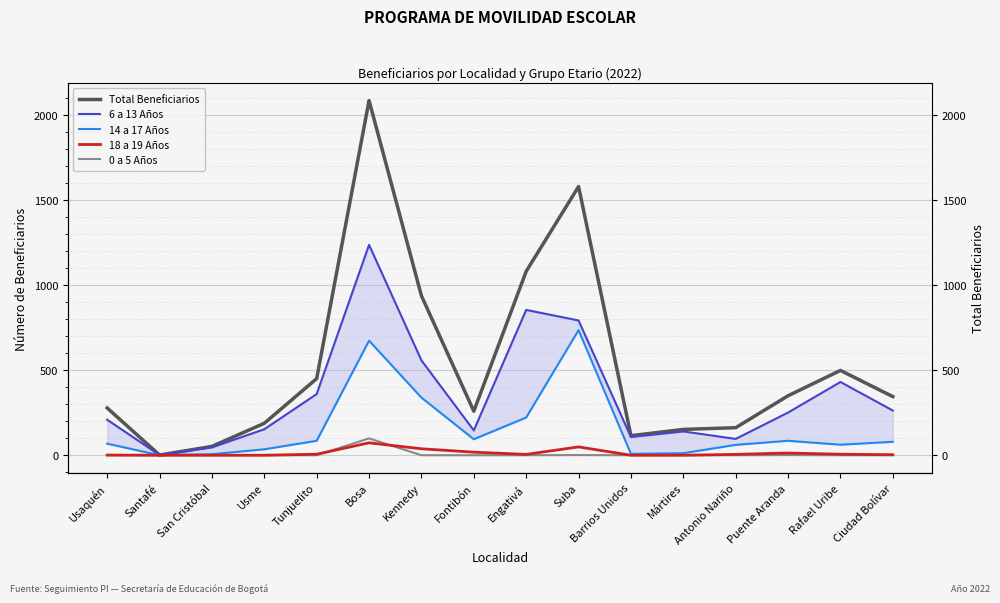

What is the difference between the second highest and second lowest values in the 18 a 19 Años series?

49